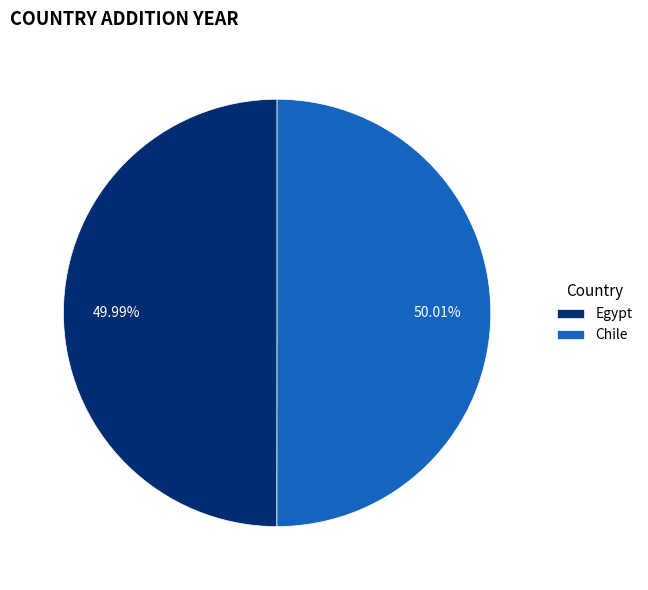

Is there a majority slice in this chart?

Yes